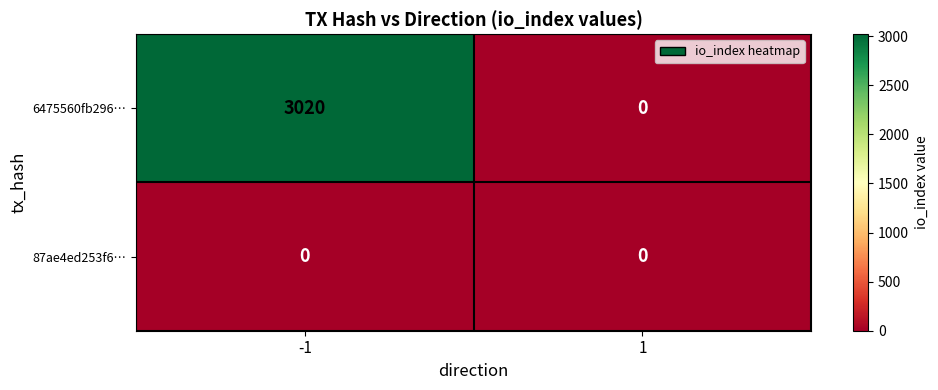

How many series are shown in this chart?

2